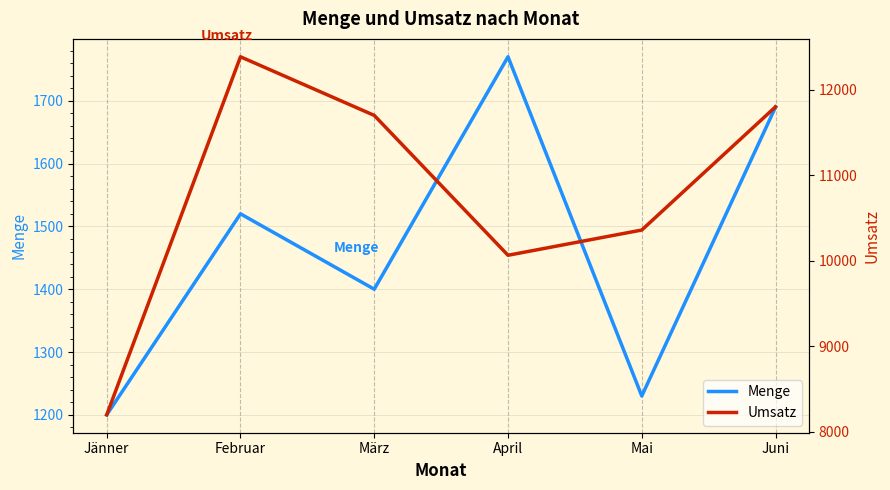

True or false: Umsatz and Menge intersect in this chart.

False